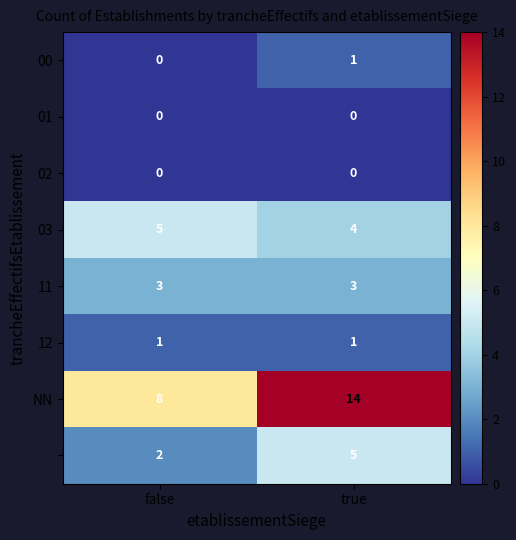

What is the difference between the highest and lowest values at true?

14